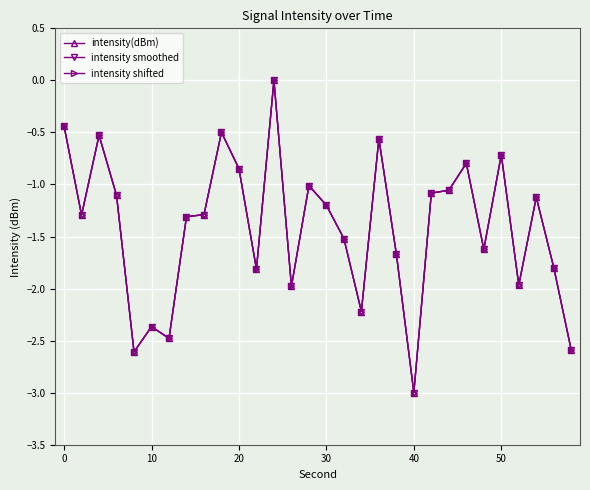

True or false: intensity(dBm) and intensity shifted intersect in this chart.

False